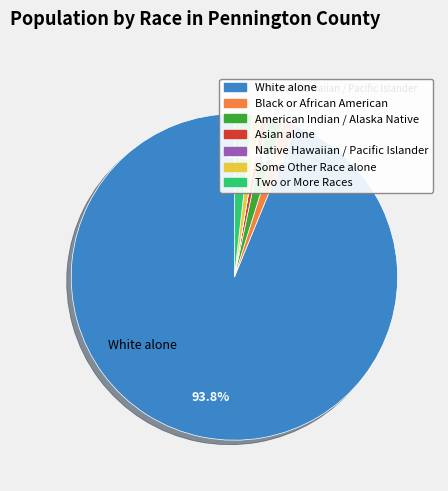

What is the total percentage of Some Other Race alone and Asian alone?

1.5%